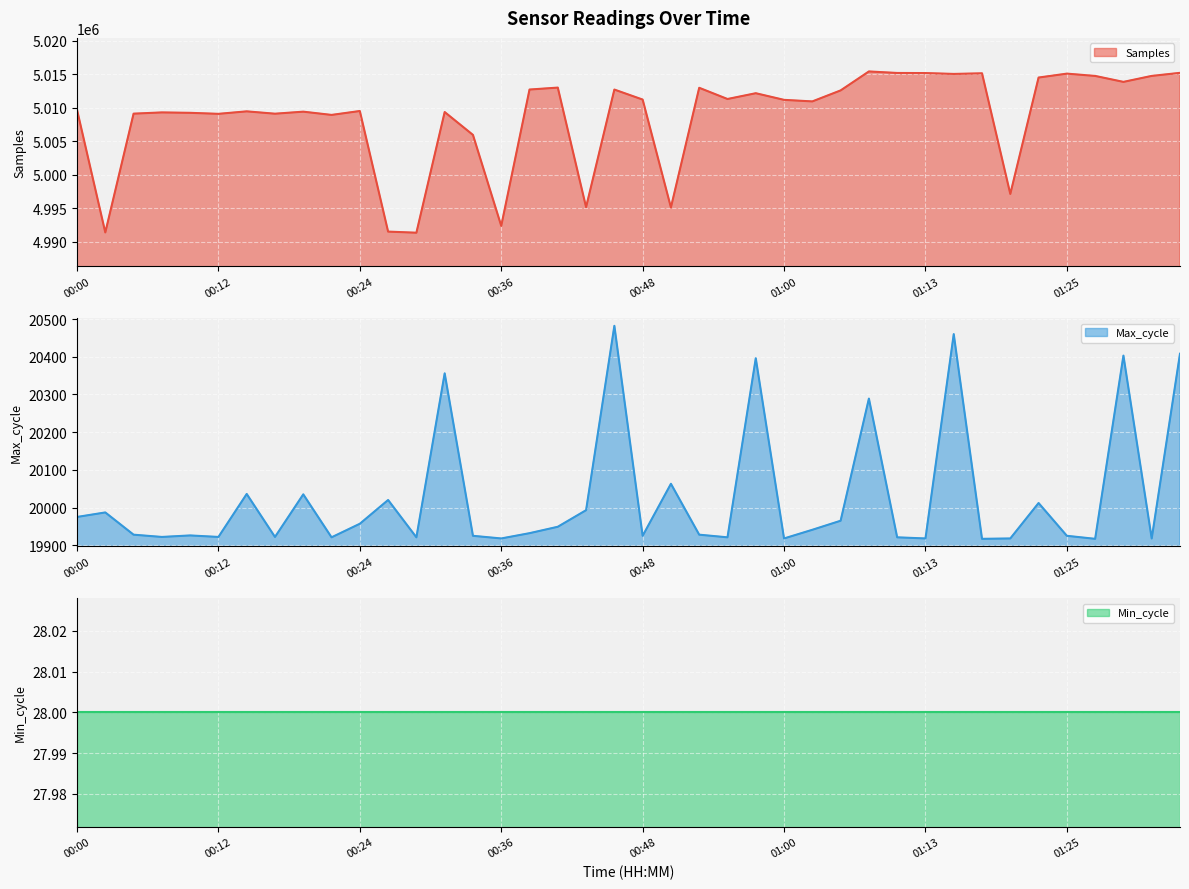

What is the spread (max minus min) of values at 00:00?

4989747